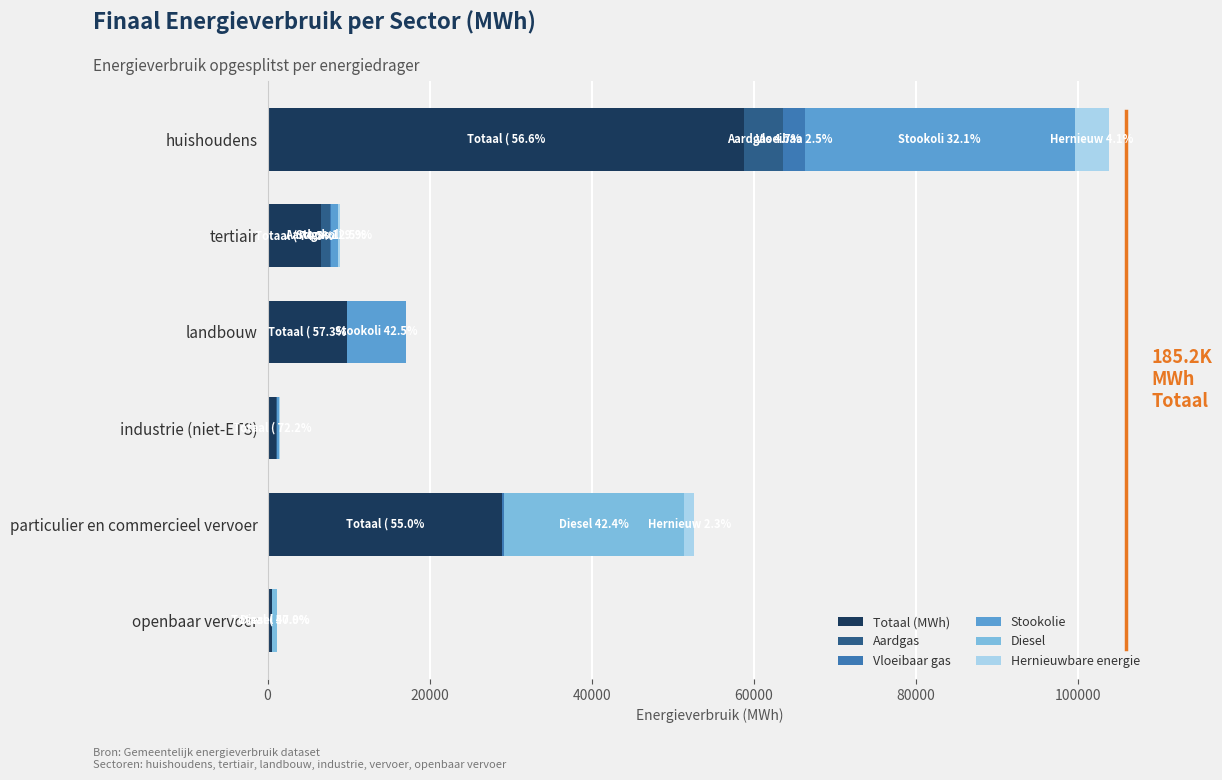

The value of Totaal (MWh) at landbouw is 9809.6. True or false?

True